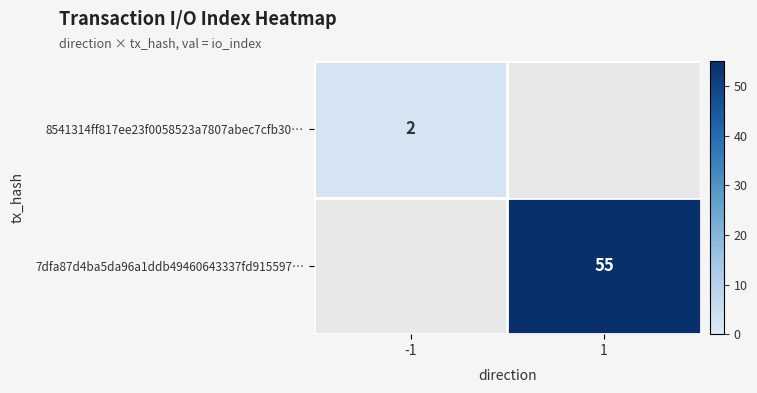

Is it true that 7dfa87d4ba5da96a1ddb49460643337fd915597… equals 55 at 1?

True